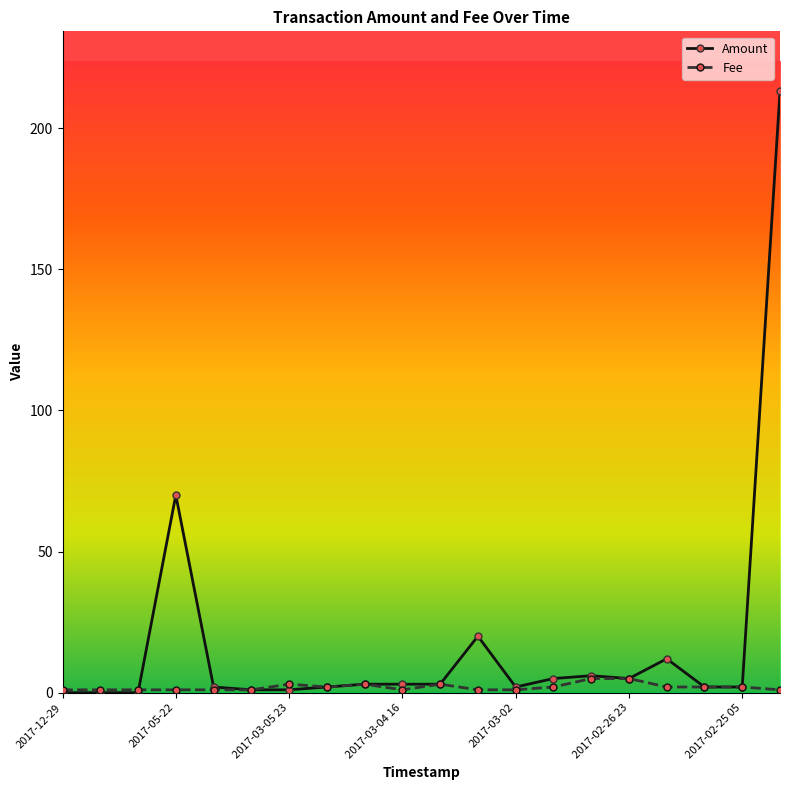

What is the sum of all Fee values?

39.0